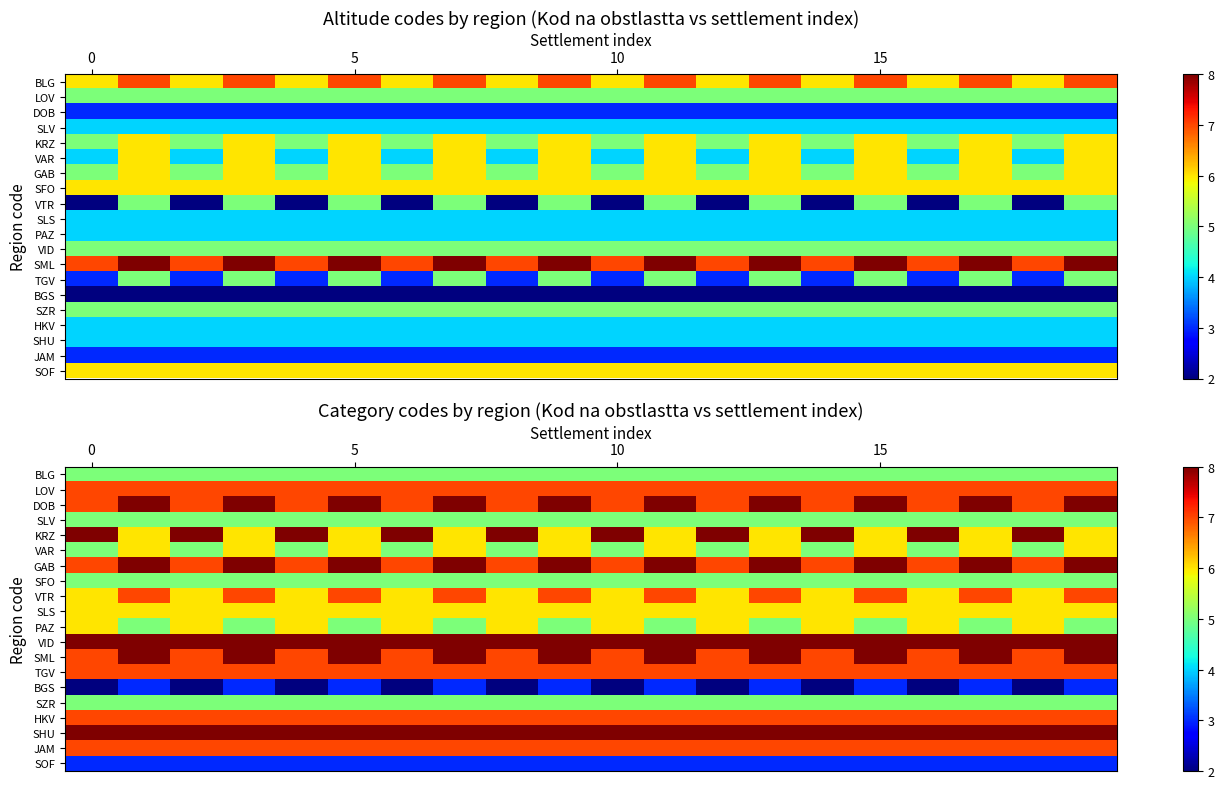

Count the number of data series in this chart.

20